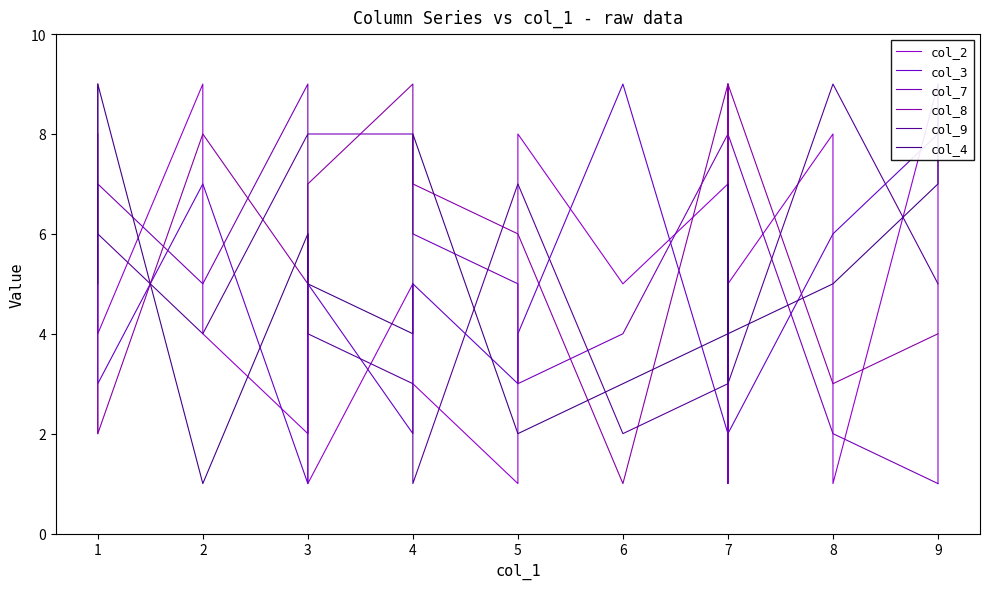

What is the difference between the highest and lowest values at 1?

7